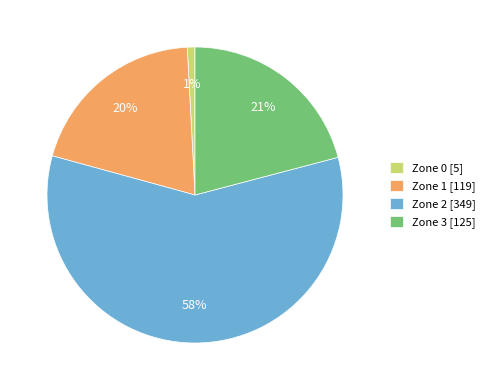

Which has a higher value, Zone 0 or Zone 2?

Zone 2